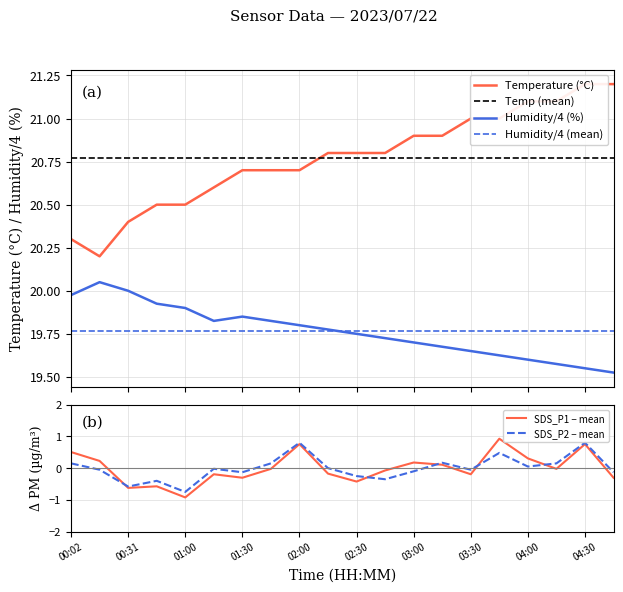

Reading right to left, transcribe all the data shown in this chart.

Temperature (°C): 21.2	21.2	21.1	21.1	21.0	21.0	20.9	20.9	20.8	20.8	20.8	20.7	20.7	20.7	20.6	20.5	20.5	20.4	20.2	20.3
Temp (mean): 20.8	20.8	20.8	20.8	20.8	20.8	20.8	20.8	20.8	20.8	20.8	20.8	20.8	20.8	20.8	20.8	20.8	20.8	20.8	20.8
Humidity/4 (%): 19.5	19.6	19.6	19.6	19.6	19.6	19.7	19.7	19.7	19.8	19.8	19.8	19.8	19.9	19.8	19.9	19.9	20.0	20.1	20.0
Humidity/4 (mean): 19.8	19.8	19.8	19.8	19.8	19.8	19.8	19.8	19.8	19.8	19.8	19.8	19.8	19.8	19.8	19.8	19.8	19.8	19.8	19.8
SDS_P1 − mean: -0.3	0.8	-0.0	0.3	0.9	-0.2	0.1	0.2	-0.1	-0.4	-0.2	0.8	-0.0	-0.3	-0.2	-0.9	-0.6	-0.6	0.2	0.5
SDS_P2 − mean: -0.1	0.8	0.2	0.1	0.5	-0.0	0.2	-0.1	-0.3	-0.2	0.0	0.8	0.2	-0.1	-0.0	-0.7	-0.4	-0.6	-0.0	0.2